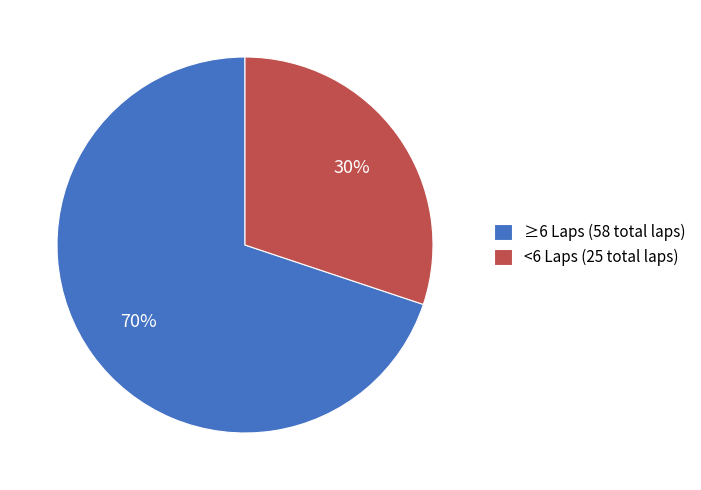

To the nearest percent, what is the difference between the ≥6 Laps (58 total laps) and <6 Laps (25 total laps) slice percentages?

40%